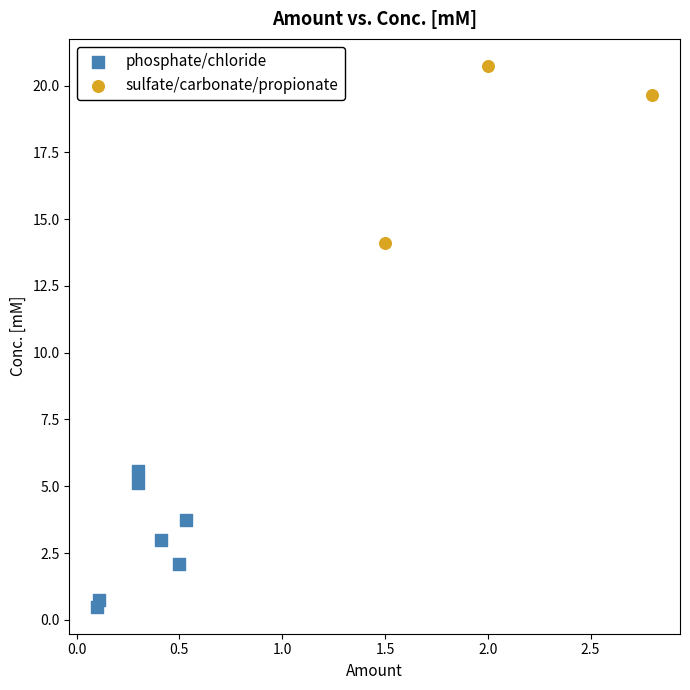

What are all the series names shown in the legend?

phosphate/chloride, sulfate/carbonate/propionate